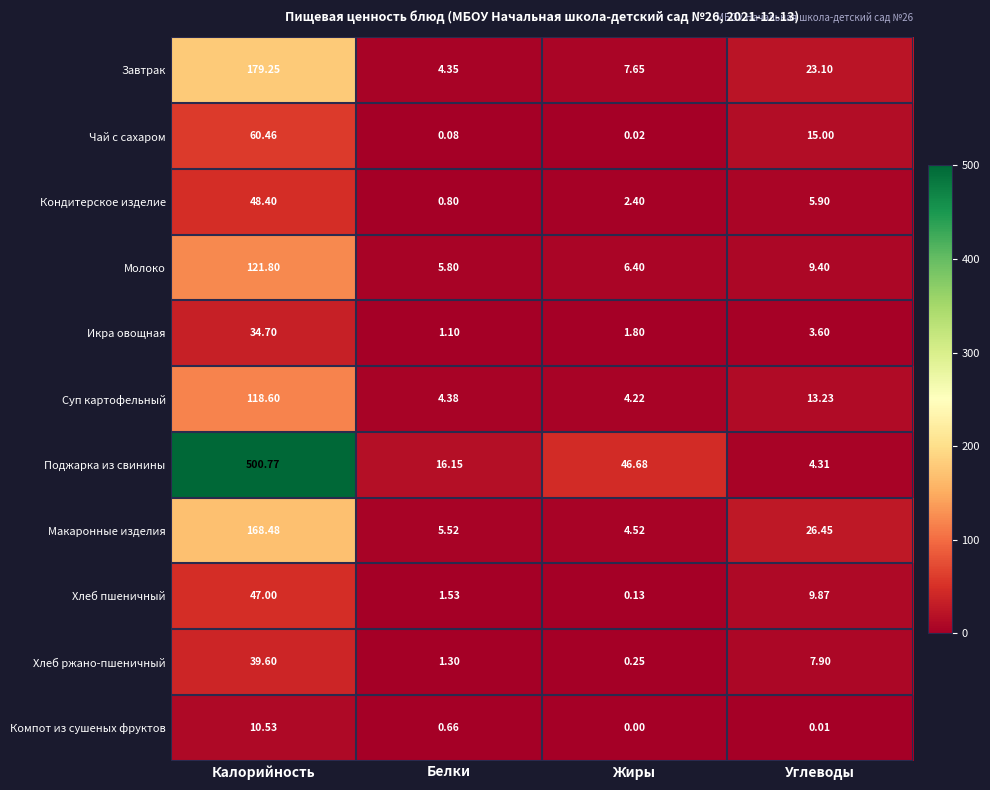

Which series has the largest range (max minus min)?

Поджарка из свинины